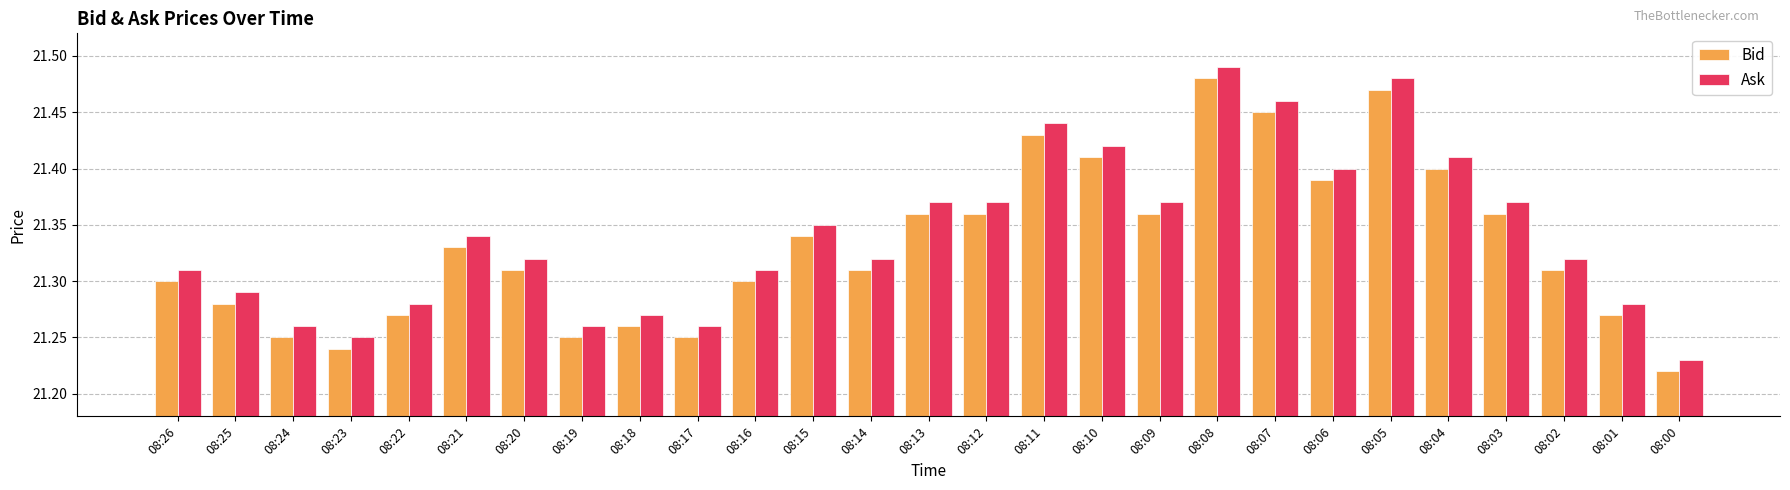

Which category has the lowest value in the Bid series?

08:00